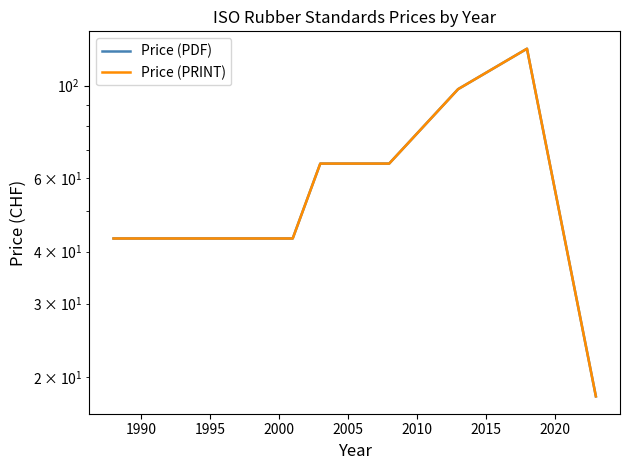

True or false: Price (PRINT) has a value of 43.0 at 1995.

True